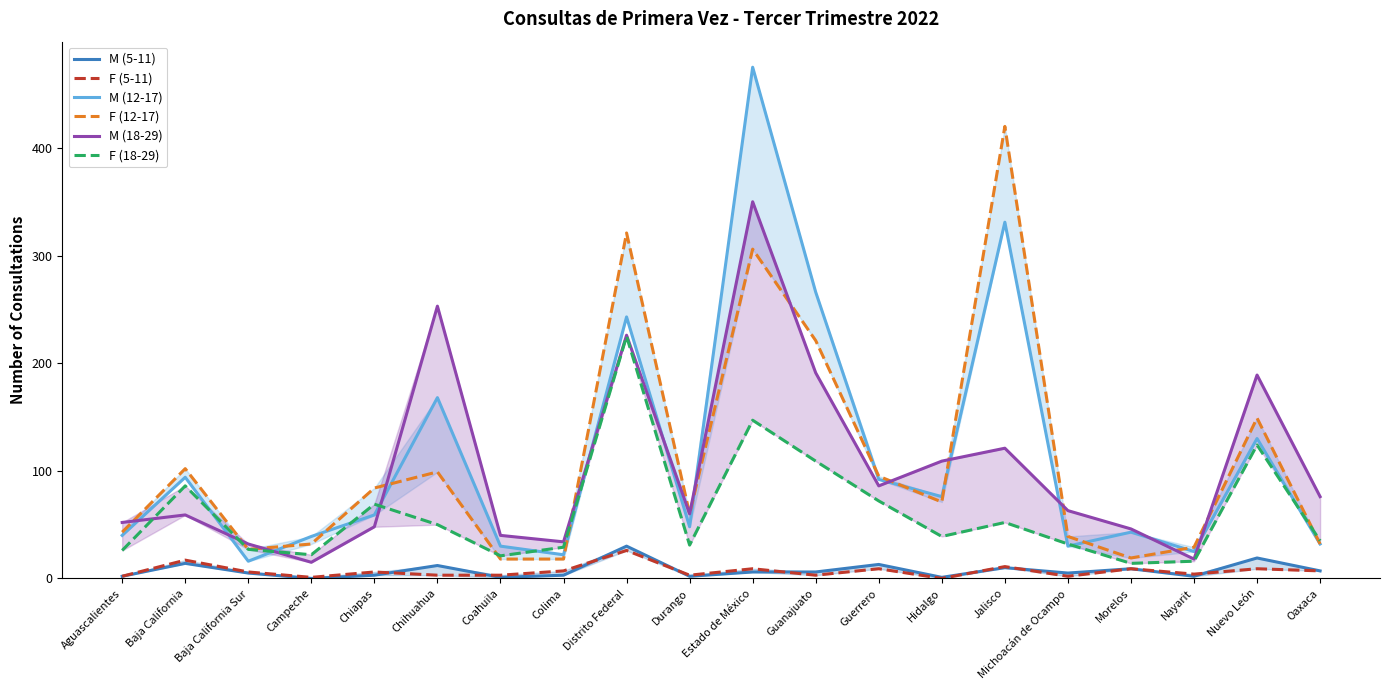

In F (5-11), how many points are higher than both neighbors (excluding endpoints)?

8